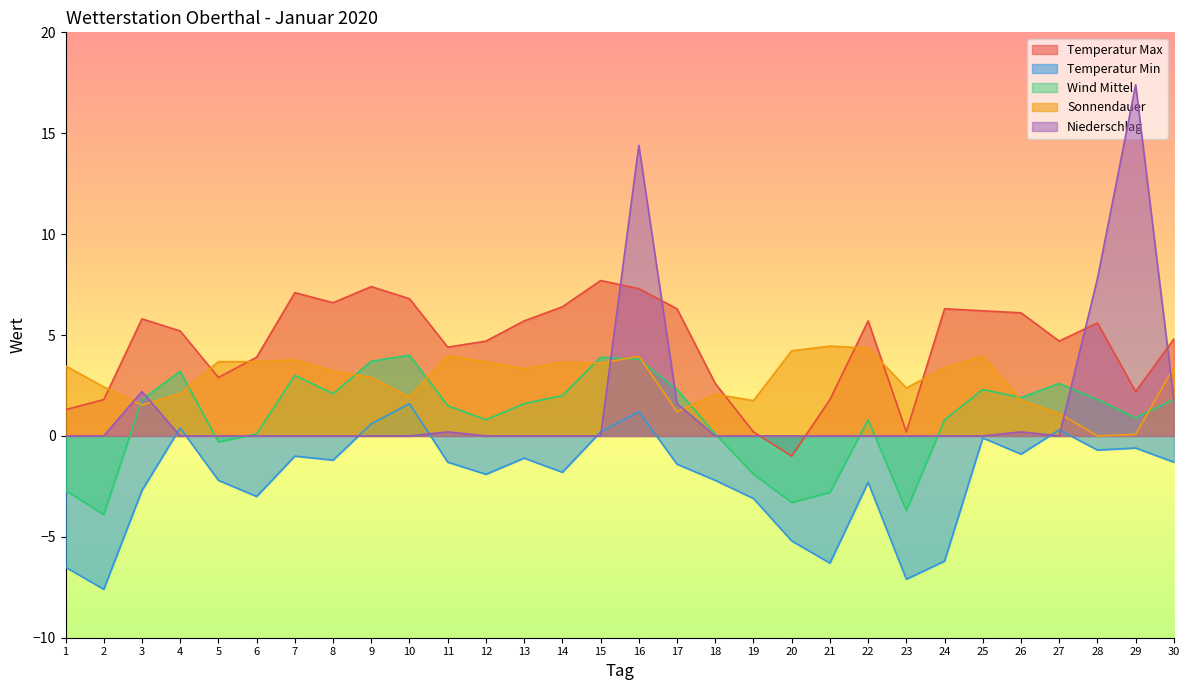

Does the chart display data point markers on the line(s)?

No